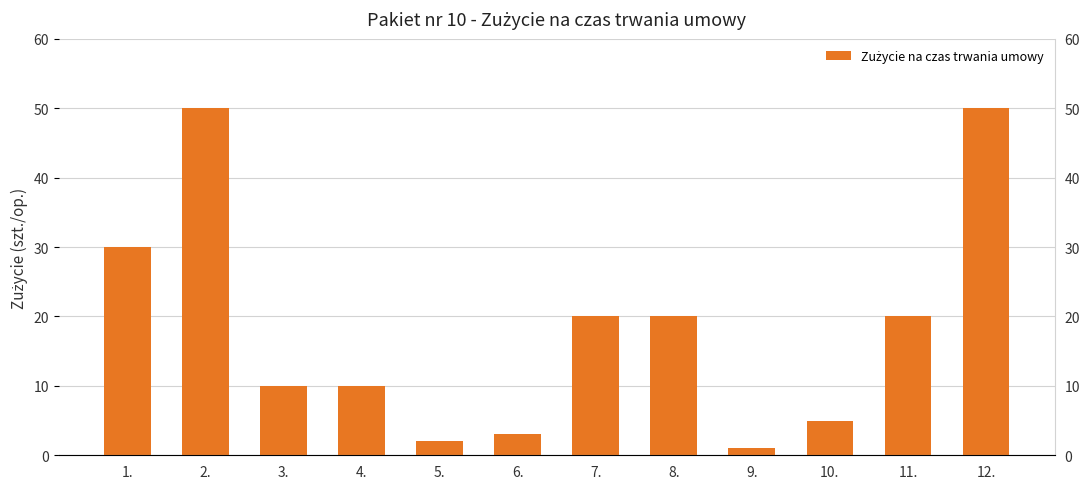

Which label corresponds to the largest value in the chart?

2.